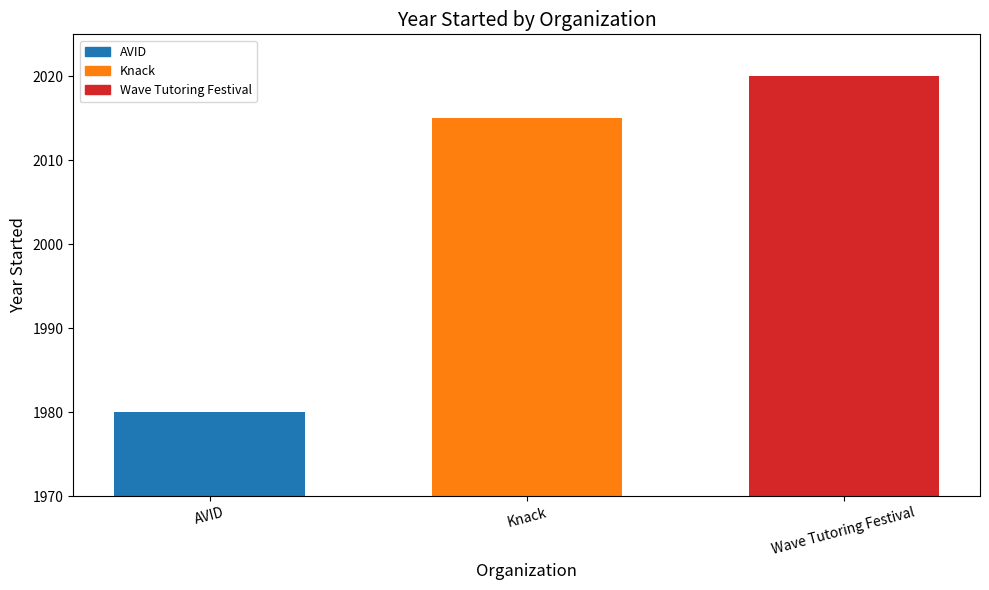

What is the change in value from Knack to Wave Tutoring Festival?

+5